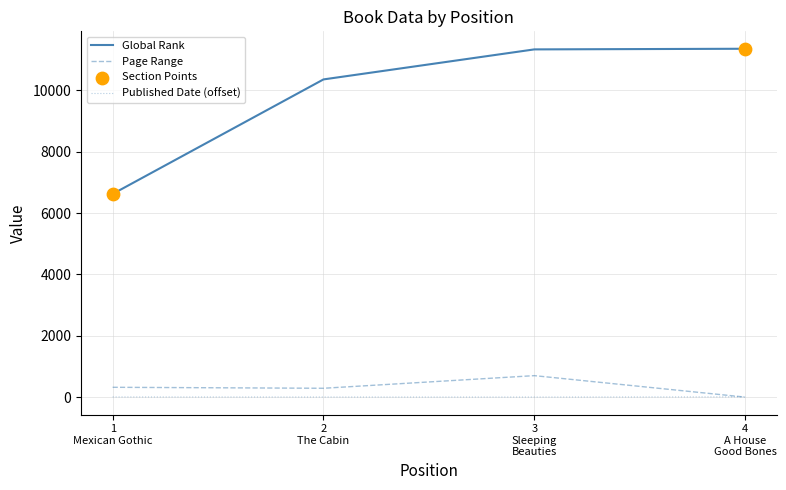

At how many categories does at least one series exceed 752?

4